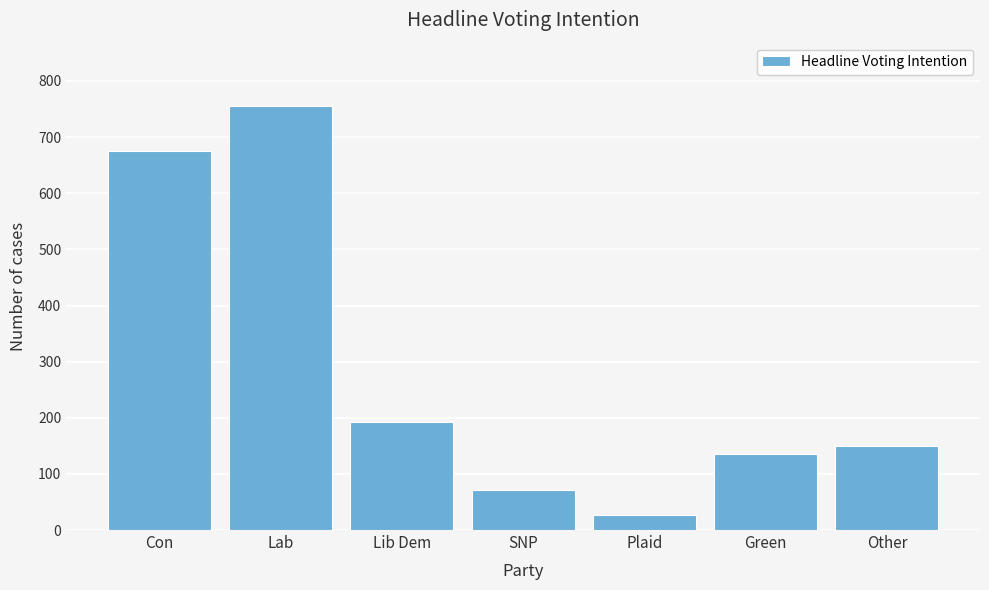

Reading left to right, list all the values displayed in this chart.

675	755	192	71	26	135	150